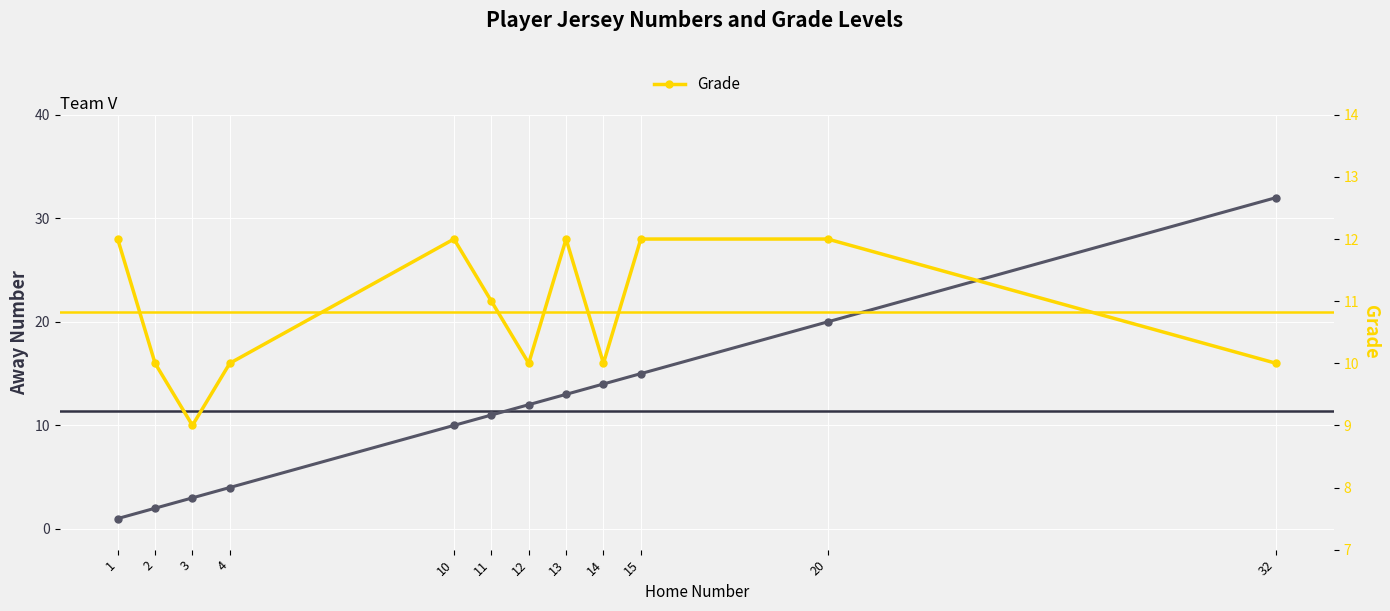

What is the total value across all series at 32?

42